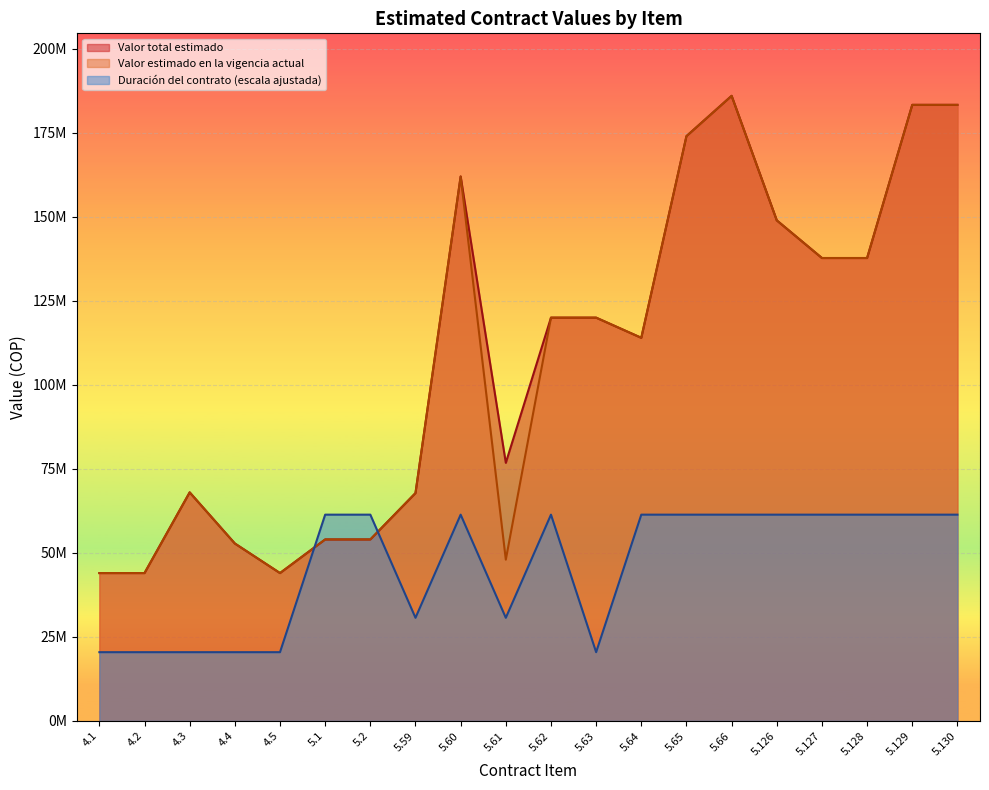

What is the spread (max minus min) of values at 5.63?

99540000.0